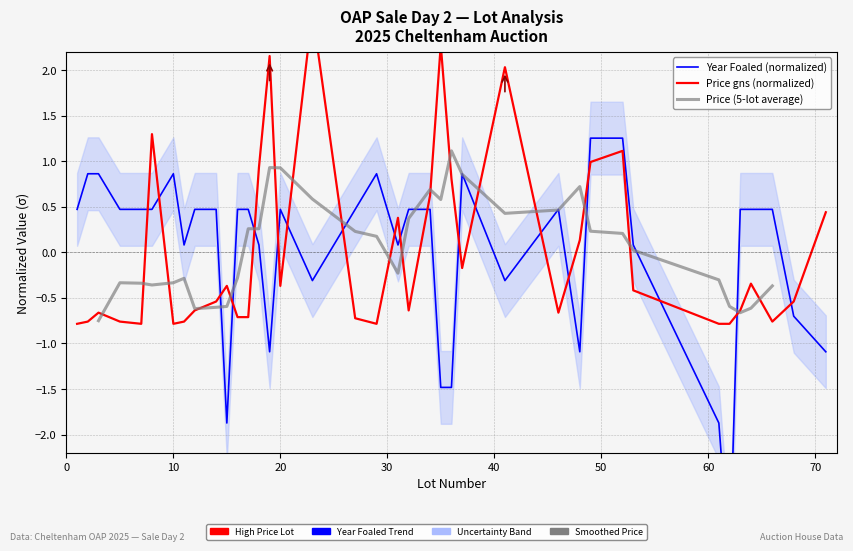

What are all the series names shown in the legend?

Year Foaled (normalized), Price gns (normalized), Price (5-lot average)